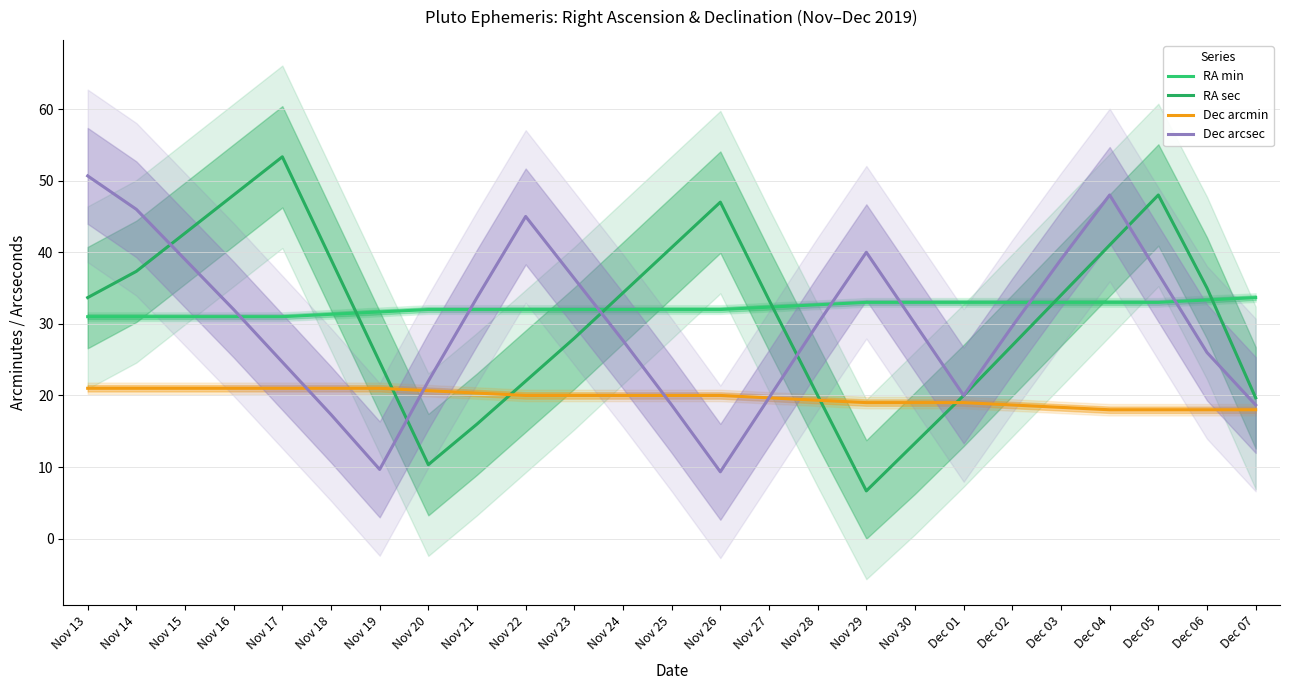

Reading left to right, what are all the values shown in this chart?

RA min: 31.0	31.0	31.0	31.0	31.0	31.3	31.7	32.0	32.0	32.0	32.0	32.0	32.0	32.0	32.3	32.7	33.0	33.0	33.0	33.0	33.0	33.0	33.0	33.3	33.7
RA sec: 33.7	37.3	42.7	48.0	53.3	39.0	24.7	10.3	16.0	22.0	28.0	34.3	40.7	47.0	33.3	20.0	6.7	13.3	20.0	27.0	34.0	41.0	48.0	35.0	19.7
Dec arcmin: 21.0	21.0	21.0	21.0	21.0	21.0	21.0	20.7	20.3	20.0	20.0	20.0	20.0	20.0	19.7	19.3	19.0	19.0	19.0	18.7	18.3	18.0	18.0	18.0	18.0
Dec arcsec: 50.7	46.0	39.0	32.0	24.7	17.3	9.7	22.0	33.7	45.0	36.3	27.7	18.7	9.3	19.7	30.0	40.0	30.0	20.0	29.7	39.0	48.0	37.0	26.0	18.7